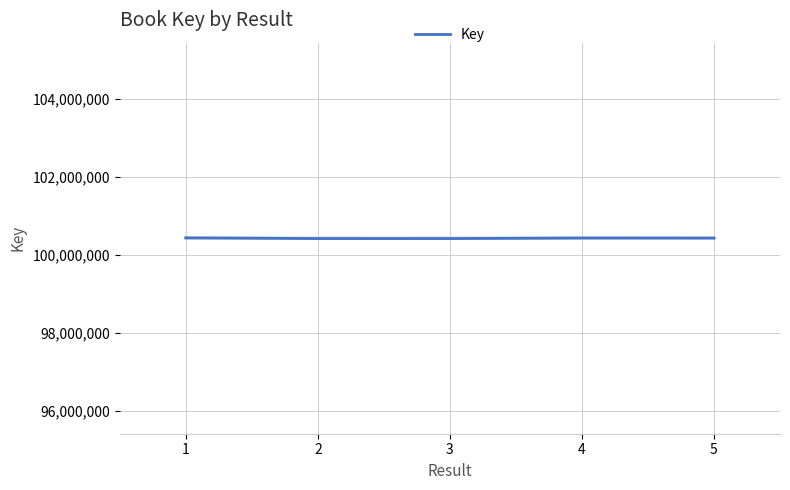

The value at 3 is 59563802. True or false?

False